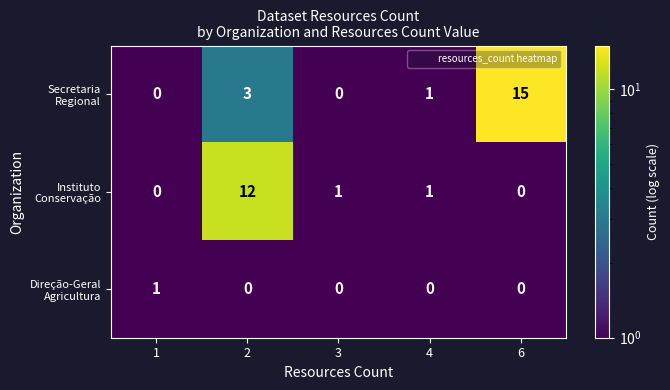

Which category has the highest value across all series?

6